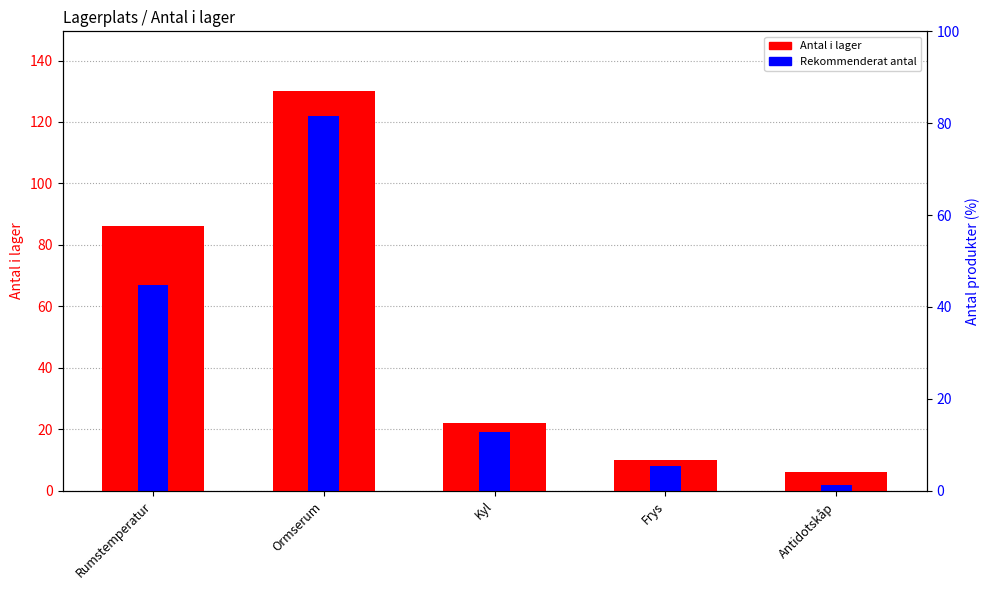

What is the greatest value displayed?

130